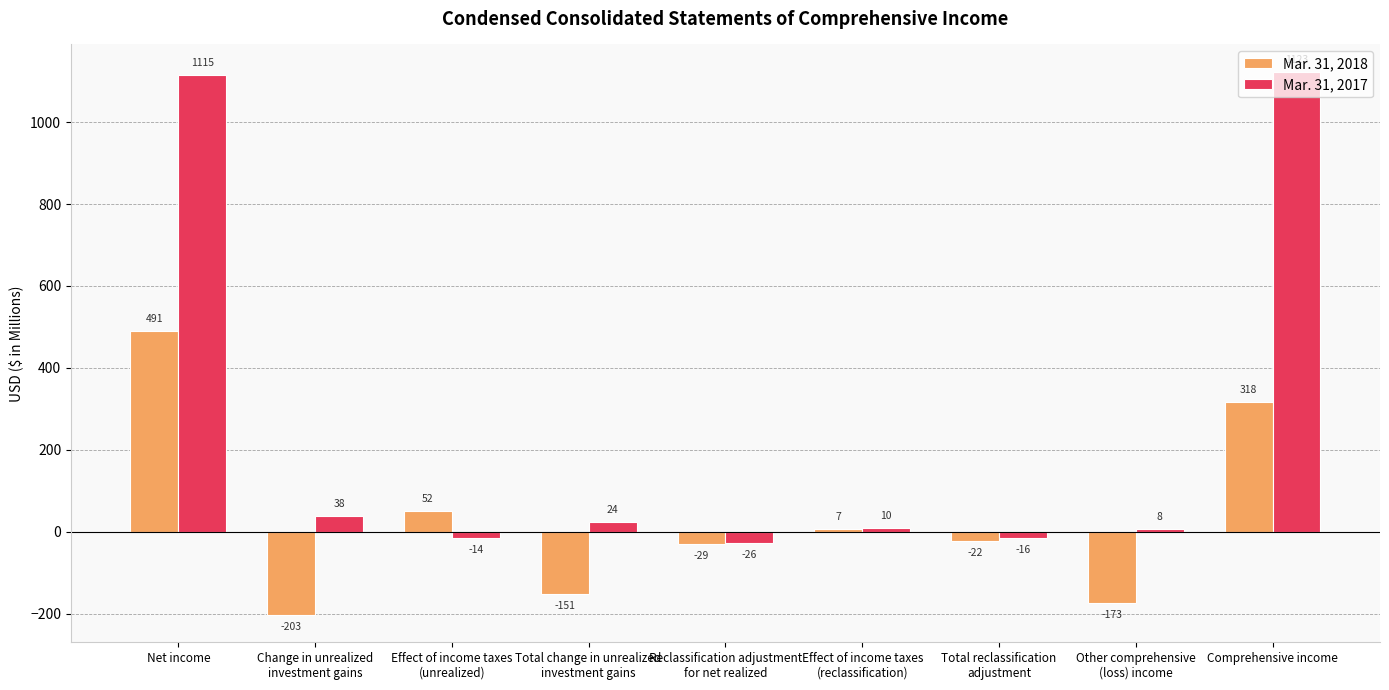

What are all the series names shown in the legend?

Mar. 31, 2018, Mar. 31, 2017